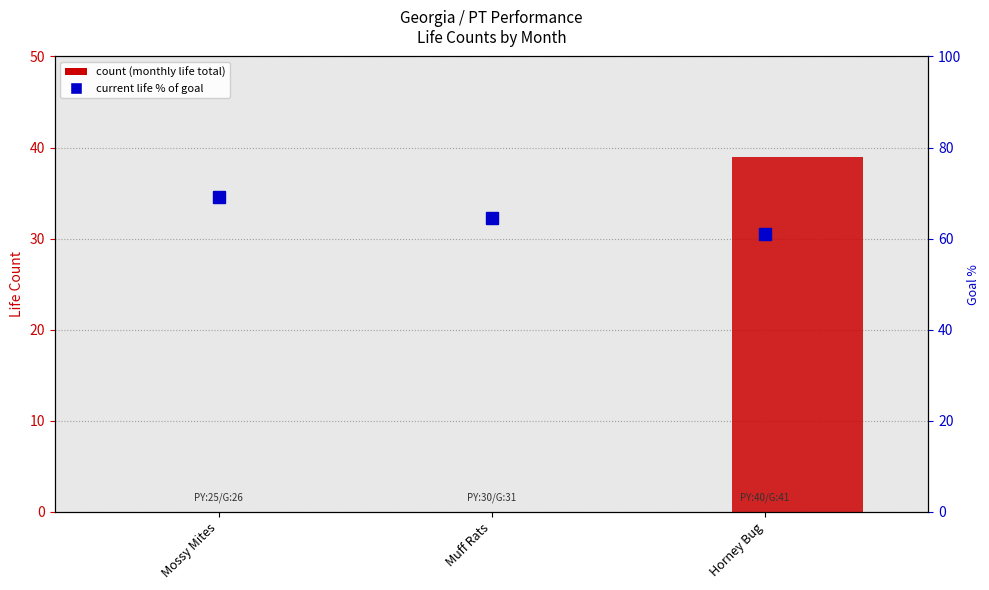

What position from the right is Horney Bug?

1